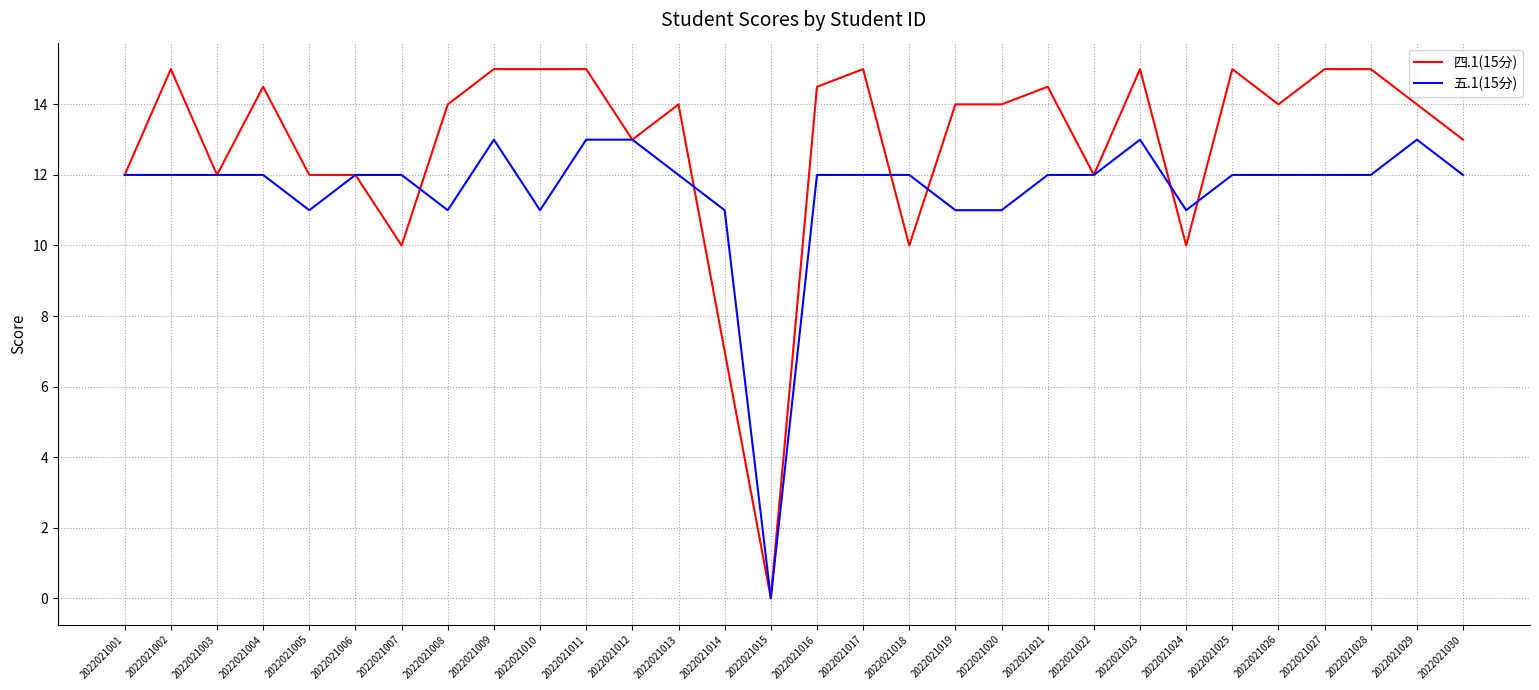

What is the greatest value displayed?

15.0